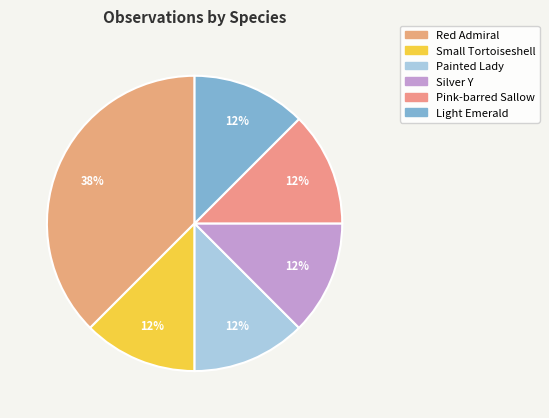

How many slices are in this pie chart?

6